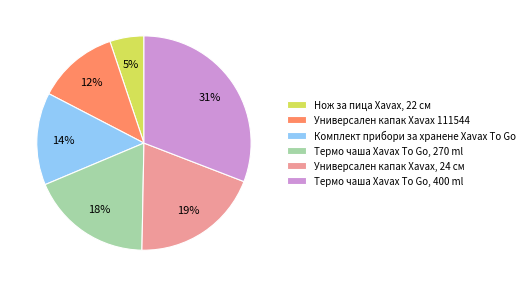

Do Комплект прибори за хранене Xavax To Go and Термо чаша Xavax To Go, 270 ml together represent more than half of the pie?

No